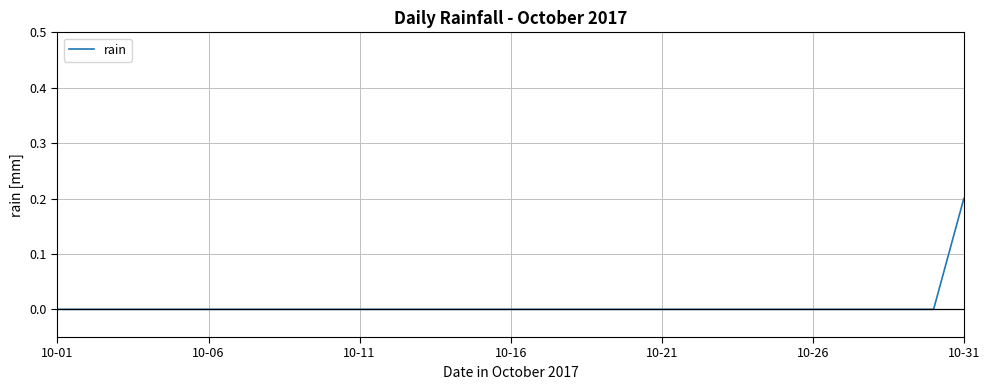

At which category does the chart reach its peak across all series?

10-31